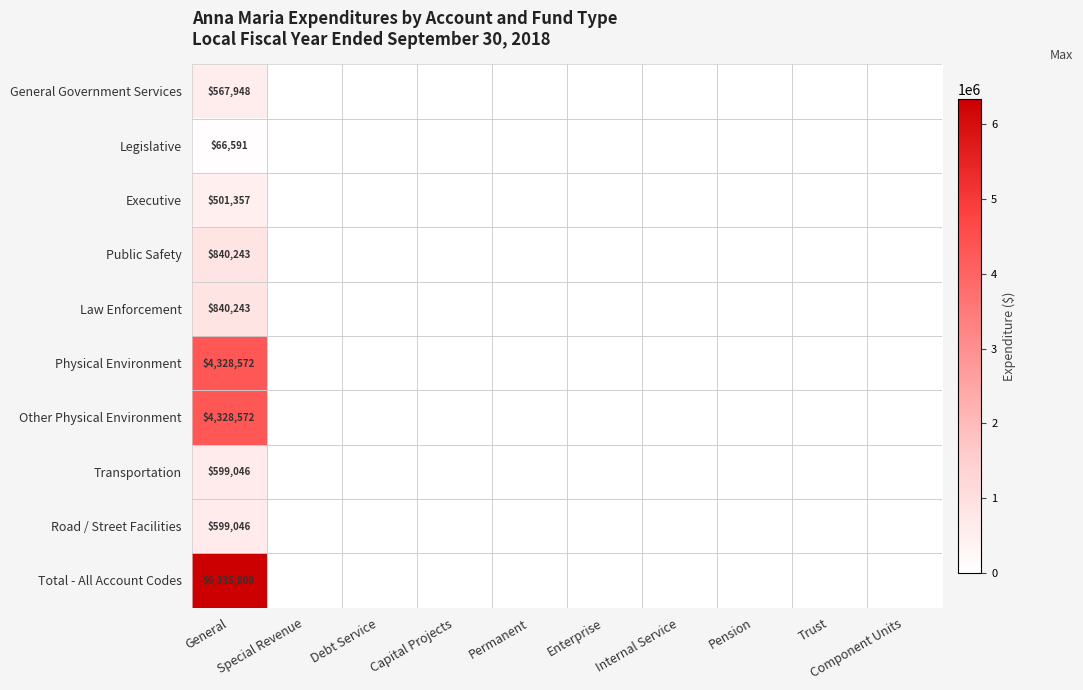

At how many categories does at least one series exceed 2365109?

1